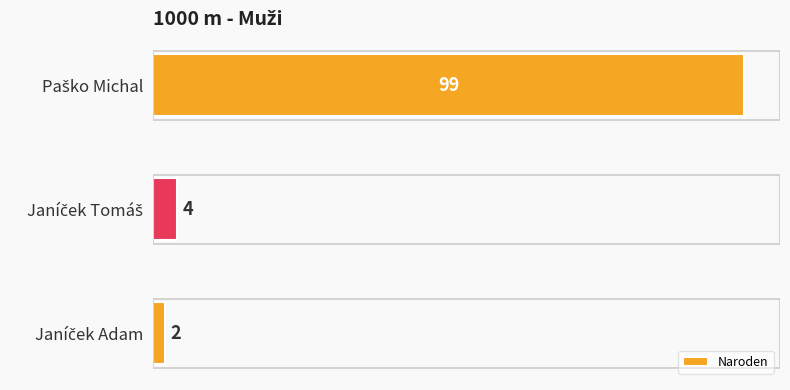

What is the greatest value displayed?

99